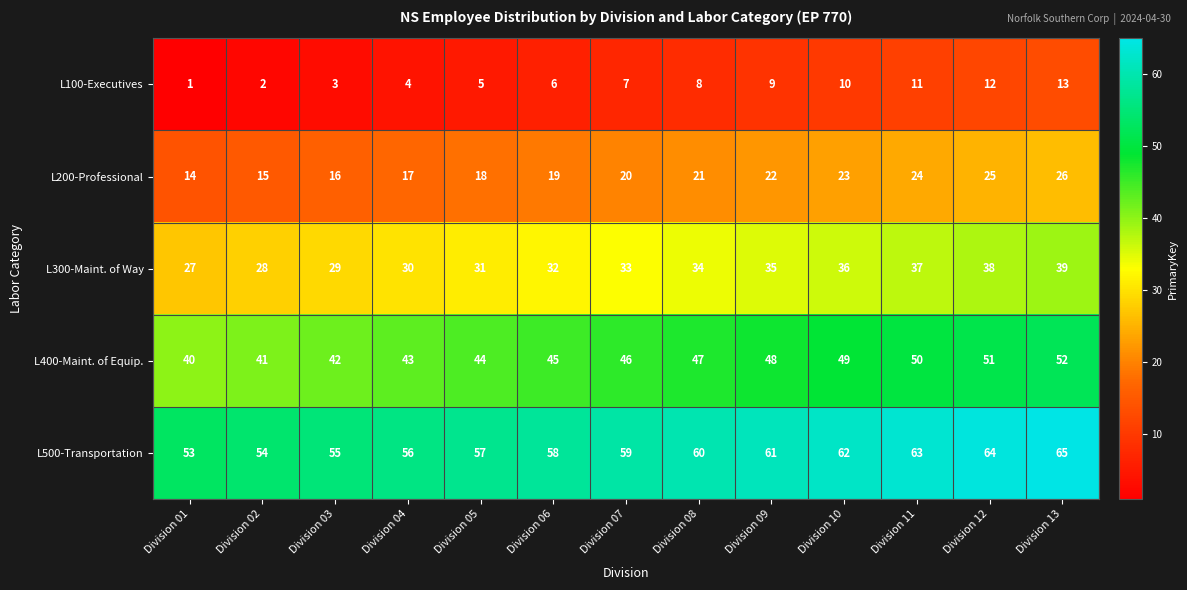

Count the number of categories in the chart.

13